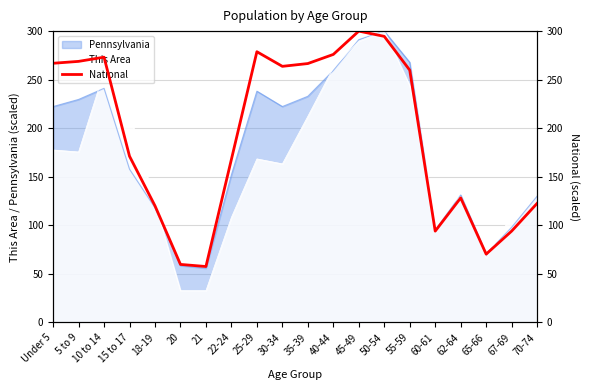

Rank the categories by value from lowest to highest.

21, 20, 65-66, 60-61, 67-69, 18-19, 70-74, 62-64, 22-24, 15 to 17, 55-59, 30-34, 35-39, Under 5, 5 to 9, 10 to 14, 40-44, 25-29, 50-54, 45-49